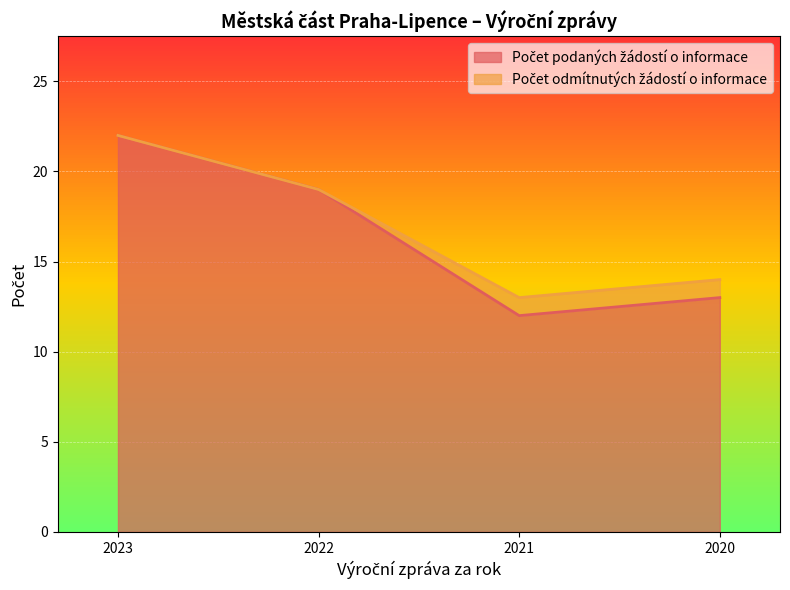

Is it true that the value at 2023 is 22?

True